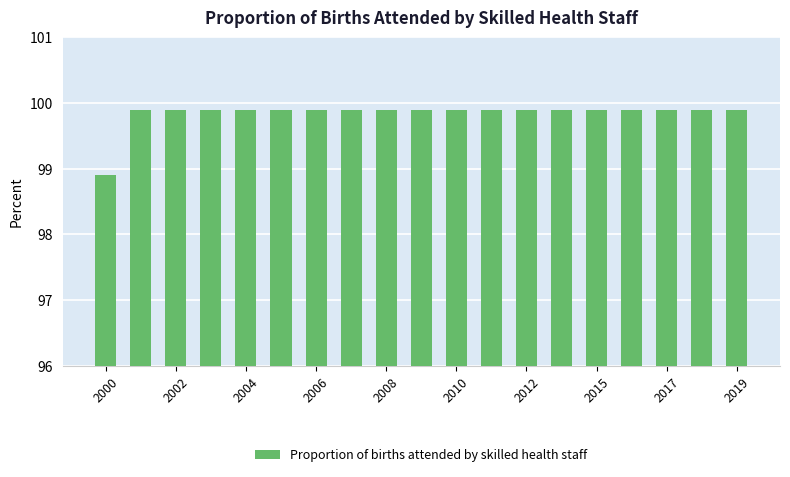

What is the maximum value shown in the chart?

99.9